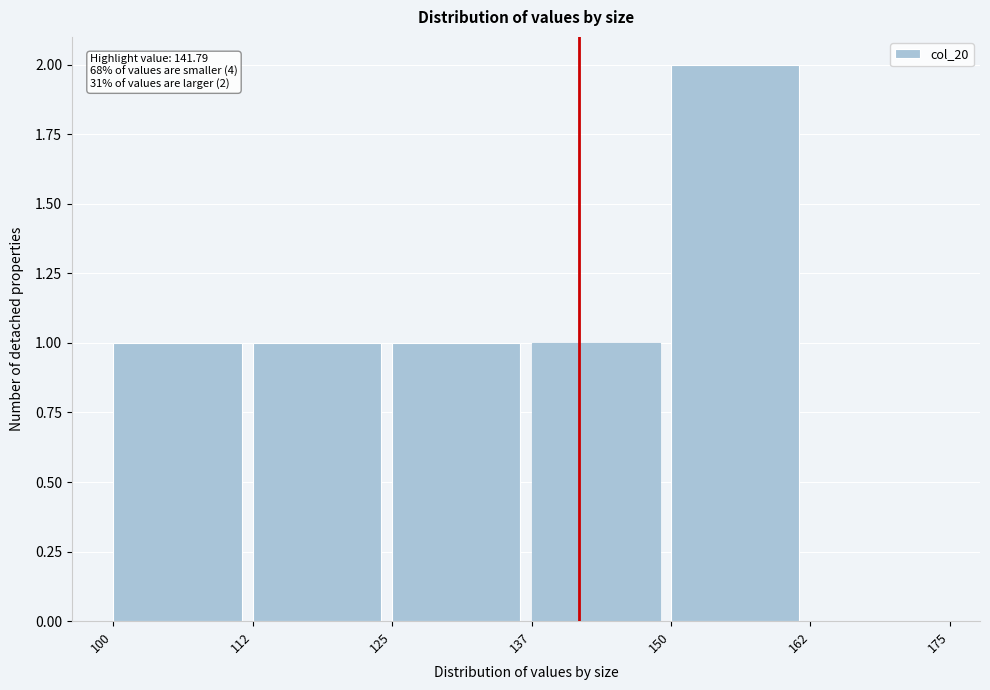

Which range on the x-axis has the tallest bar?

150 to 162